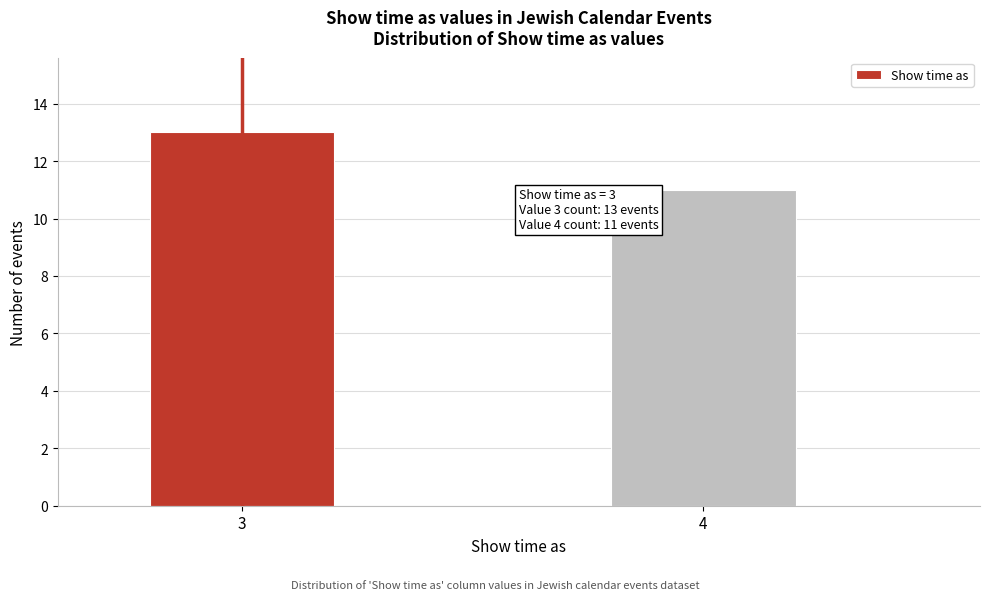

Reading left to right, list all the values displayed in this chart.

13	11